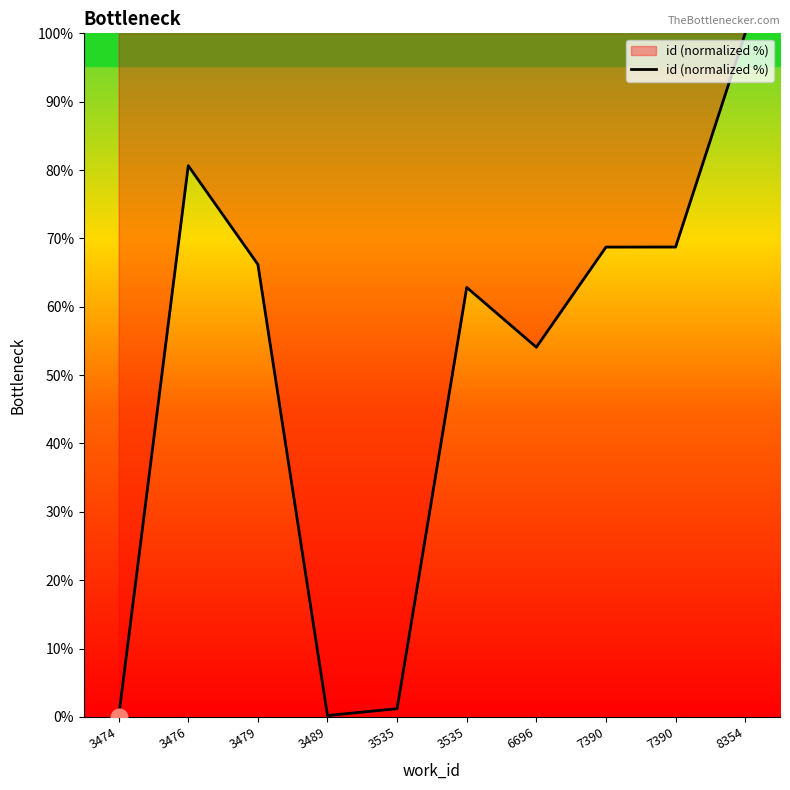

How many lines are shown in the chart?

1